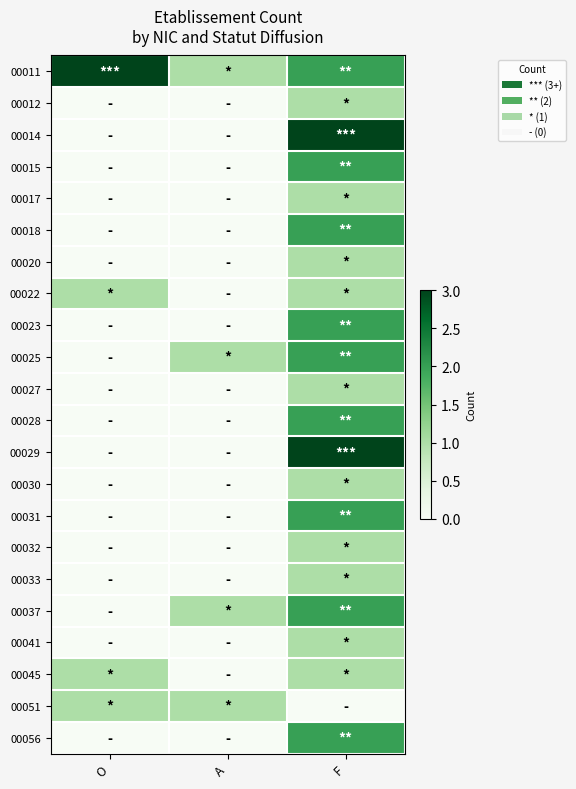

Reading left to right, list all the values displayed in this chart.

00011: O=3	A=1	F=2
00012: O=0	A=0	F=1
00014: O=0	A=0	F=3
00015: O=0	A=0	F=2
00017: O=0	A=0	F=1
00018: O=0	A=0	F=2
00020: O=0	A=0	F=1
00022: O=1	A=0	F=1
00023: O=0	A=0	F=2
00025: O=0	A=1	F=2
00027: O=0	A=0	F=1
00028: O=0	A=0	F=2
00029: O=0	A=0	F=3
00030: O=0	A=0	F=1
00031: O=0	A=0	F=2
00032: O=0	A=0	F=1
00033: O=0	A=0	F=1
00037: O=0	A=1	F=2
00041: O=0	A=0	F=1
00045: O=1	A=0	F=1
00051: O=1	A=1	F=0
00056: O=0	A=0	F=2